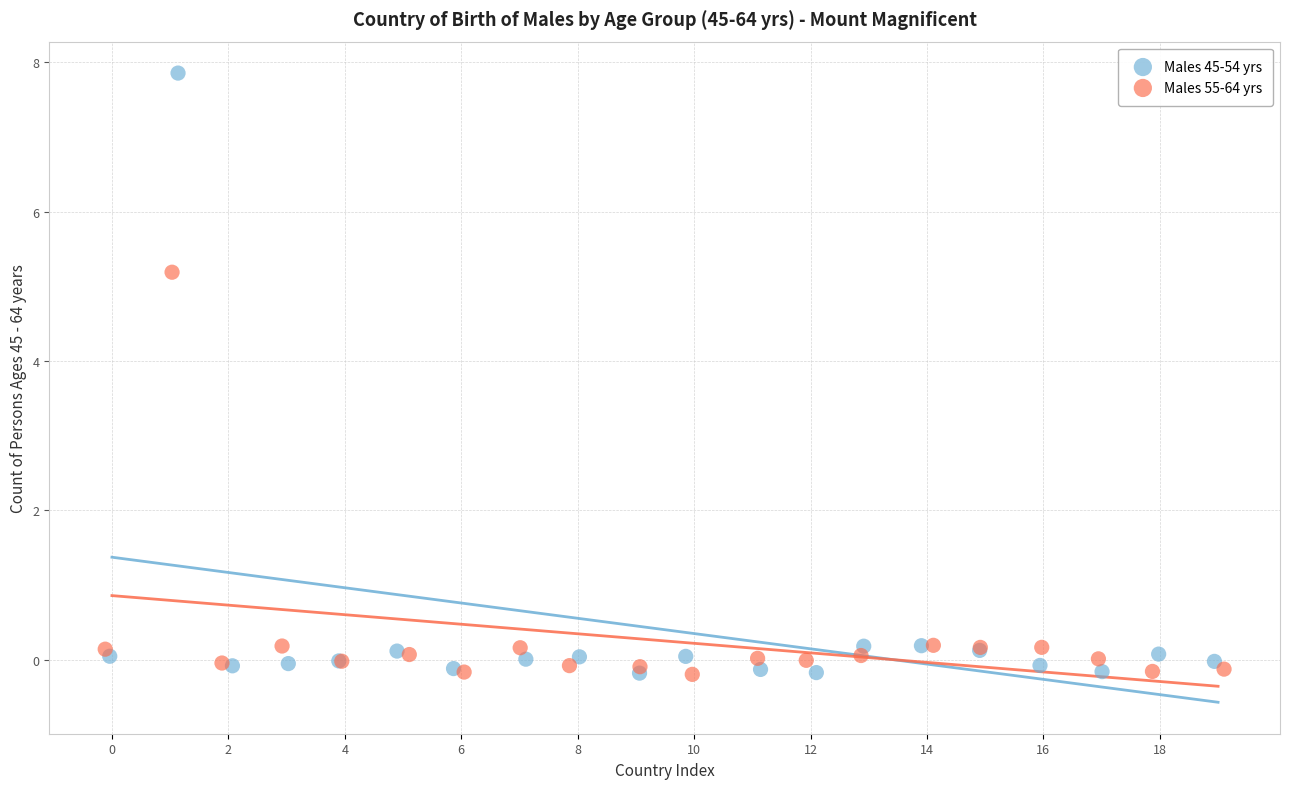

Which series reaches the maximum Y coordinate?

Males 45-54 yrs